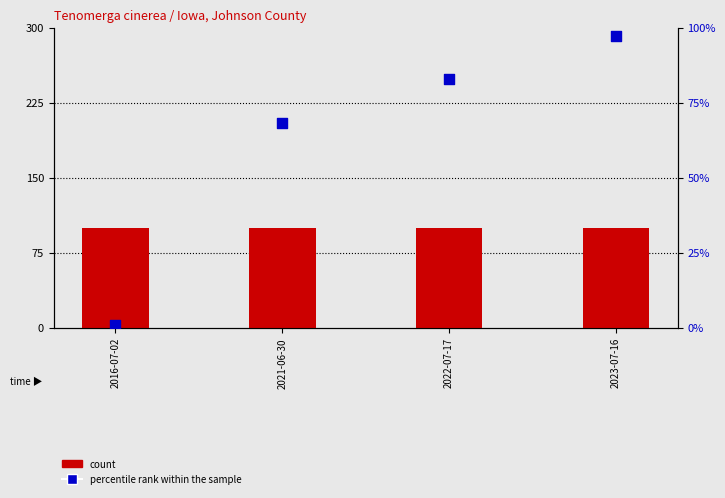

Which series contains the lowest Y value?

percentile rank within the sample